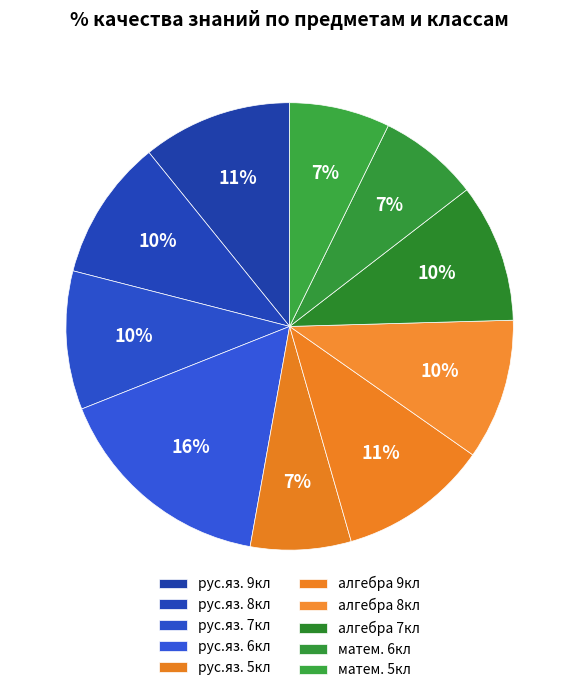

How many segments does this pie chart have?

10